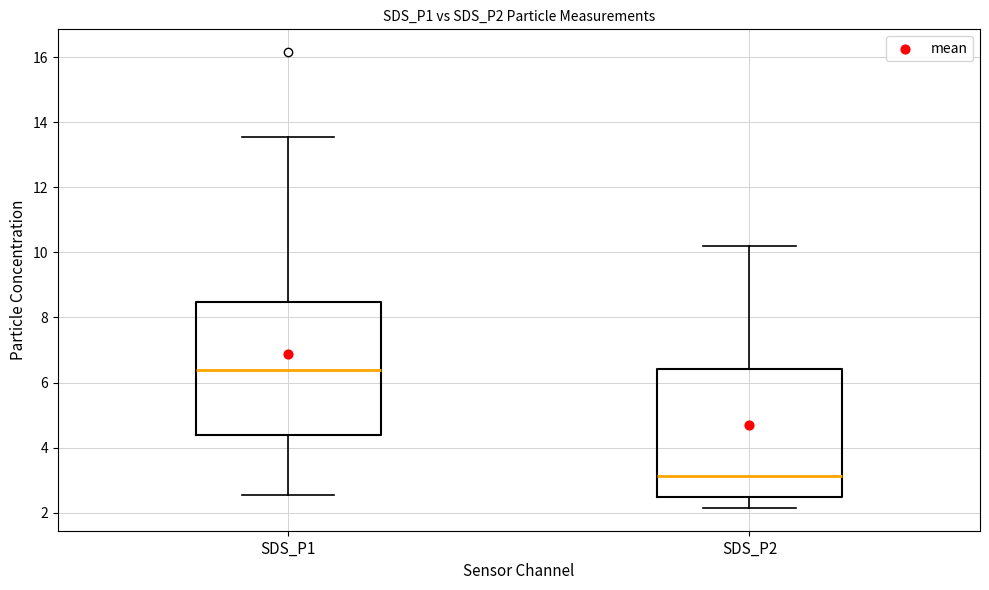

Where does the upper whisker of the box for SDS_P2 end on the y-axis? The values are not printed on the chart, so give them approximately, as read against the axis.

10.2